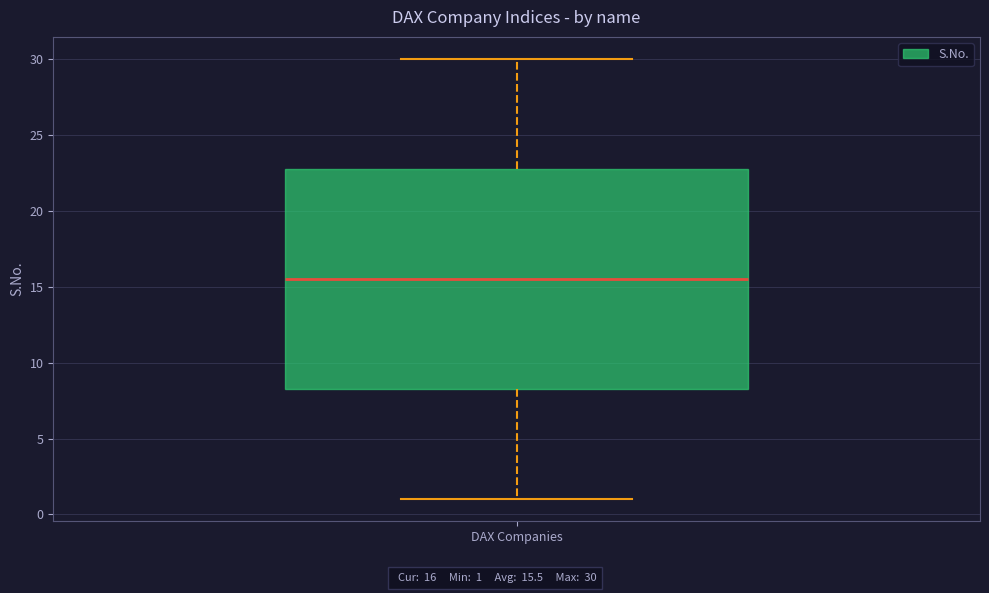

Read this box plot against the y-axis: the position of the median line, the range covered by the box, and the ends of both whiskers. The values are not printed on the chart, so give them approximately, as read against the axis.

median 15.5, box 8.5 to 23.0, whiskers 1.0 to 30.0